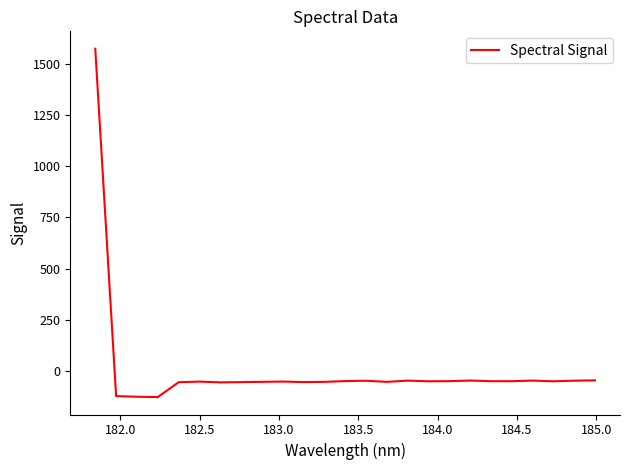

How many values are below zero?

24